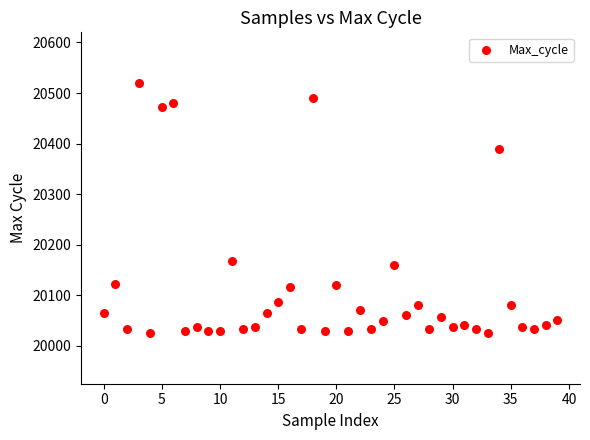

What is the range of Y values (max minus min)?

495